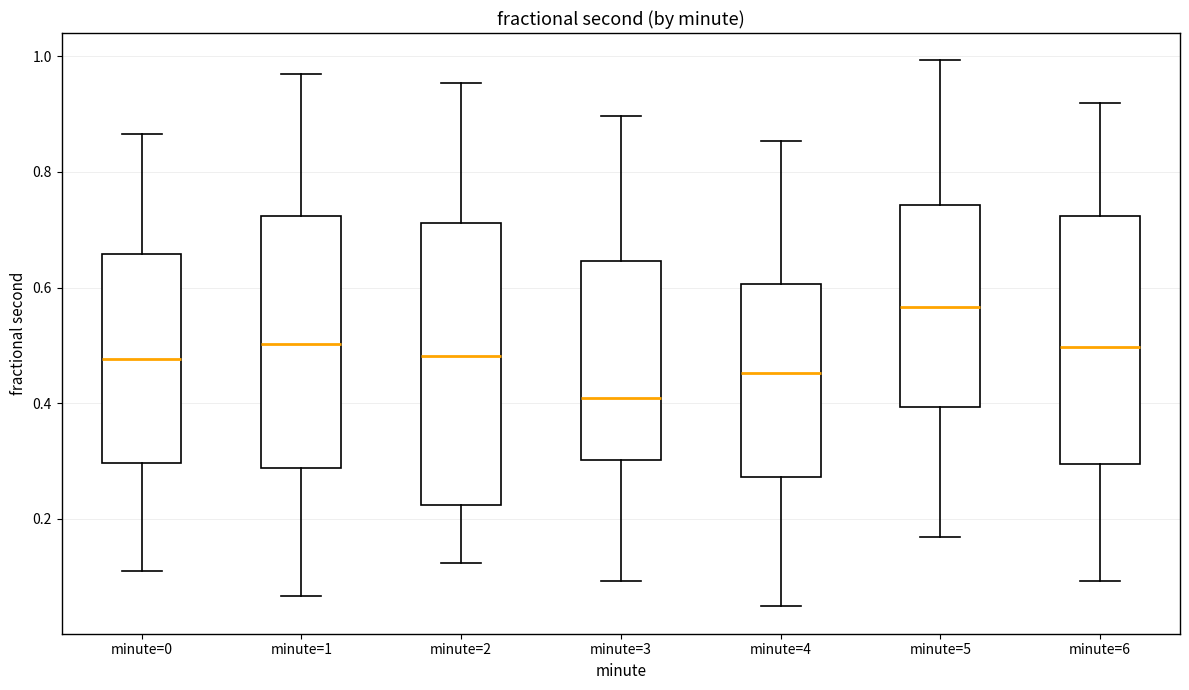

Reading left to right, transcribe this box plot: for each box, give where its median line is, the range the box spans, and where its two whiskers end, as read against the y-axis. The values are not printed on the chart, so give them approximately, as read against the axis.

minute=0: median 0.48, box 0.30 to 0.66, whiskers 0.10 to 0.86
minute=1: median 0.50, box 0.28 to 0.72, whiskers 0.06 to 0.96
minute=2: median 0.48, box 0.22 to 0.72, whiskers 0.12 to 0.96
minute=3: median 0.40, box 0.30 to 0.64, whiskers 0.10 to 0.90
minute=4: median 0.46, box 0.28 to 0.60, whiskers 0.04 to 0.86
minute=5: median 0.56, box 0.40 to 0.74, whiskers 0.16 to 1.00
minute=6: median 0.50, box 0.30 to 0.72, whiskers 0.10 to 0.92